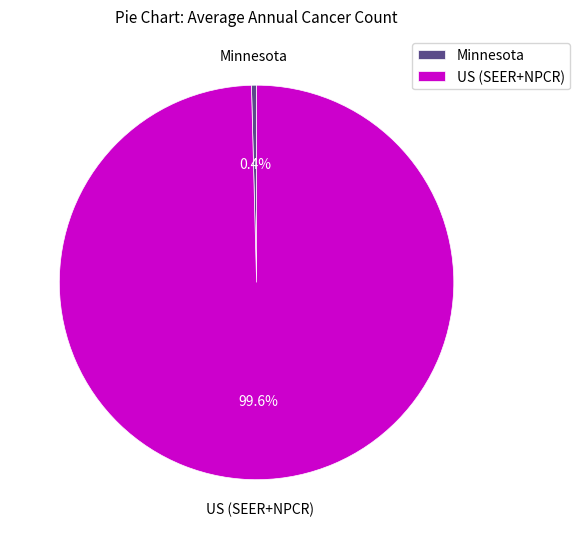

Count the number of slices in the pie.

2